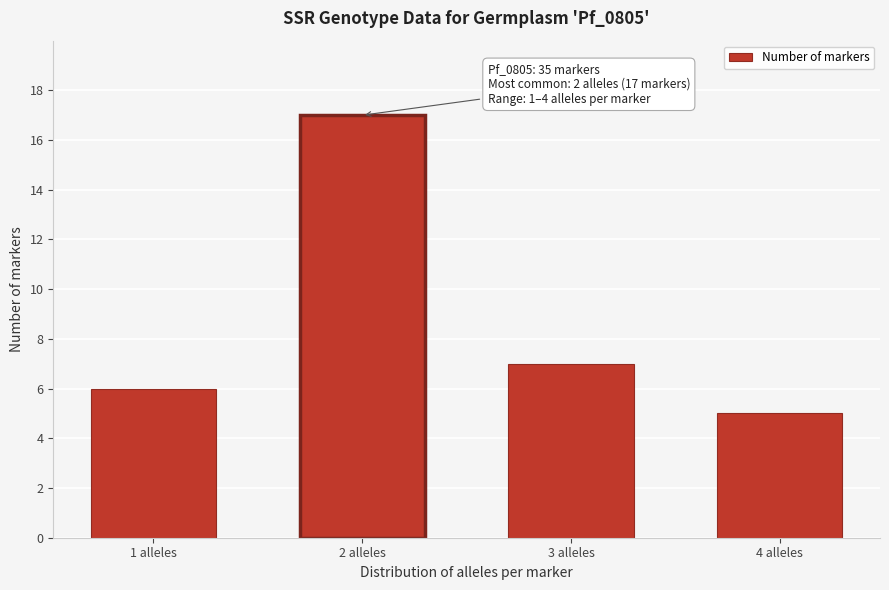

Reading left to right, extract all data points from this chart.

1 alleles=6	2 alleles=17	3 alleles=7	4 alleles=5